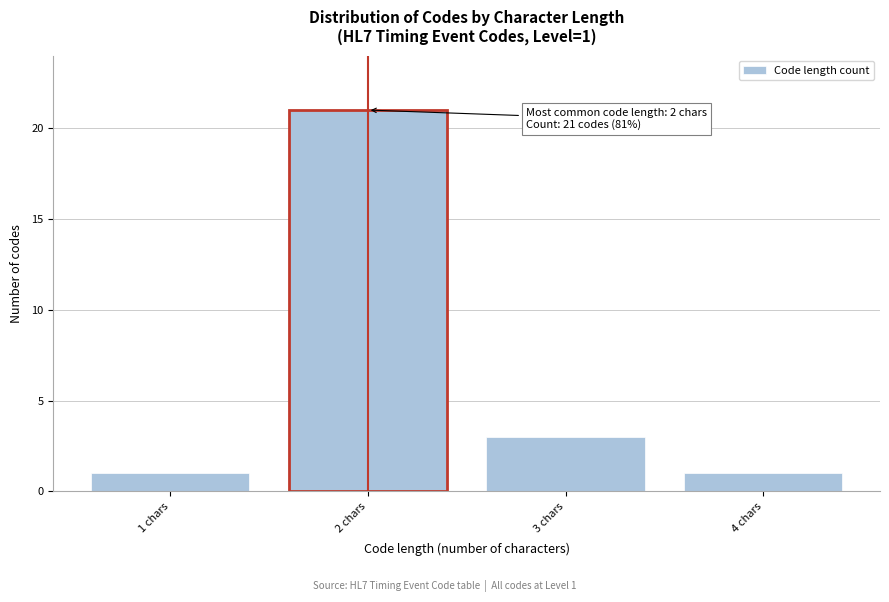

Over which range of the x-axis is the bar tallest?

1.5 to 2.5